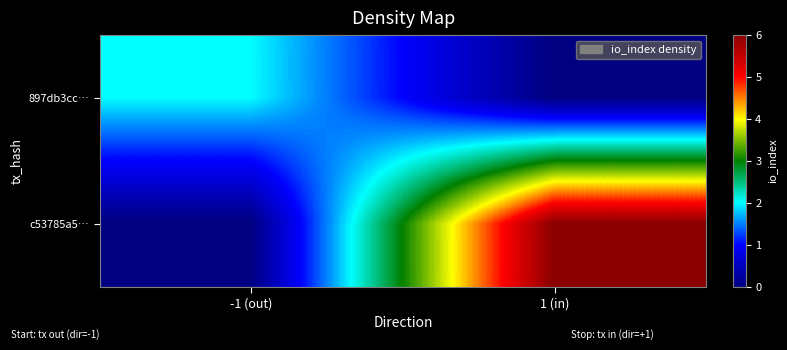

What is the spread (max minus min) of values at 1 (in)?

6